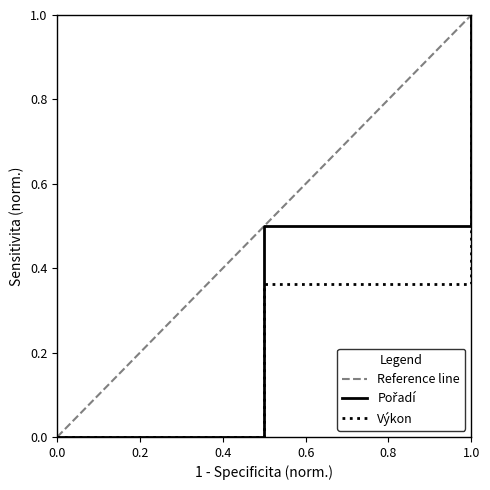

The Výkon series shows 0.4 at 0.0. True or false?

False